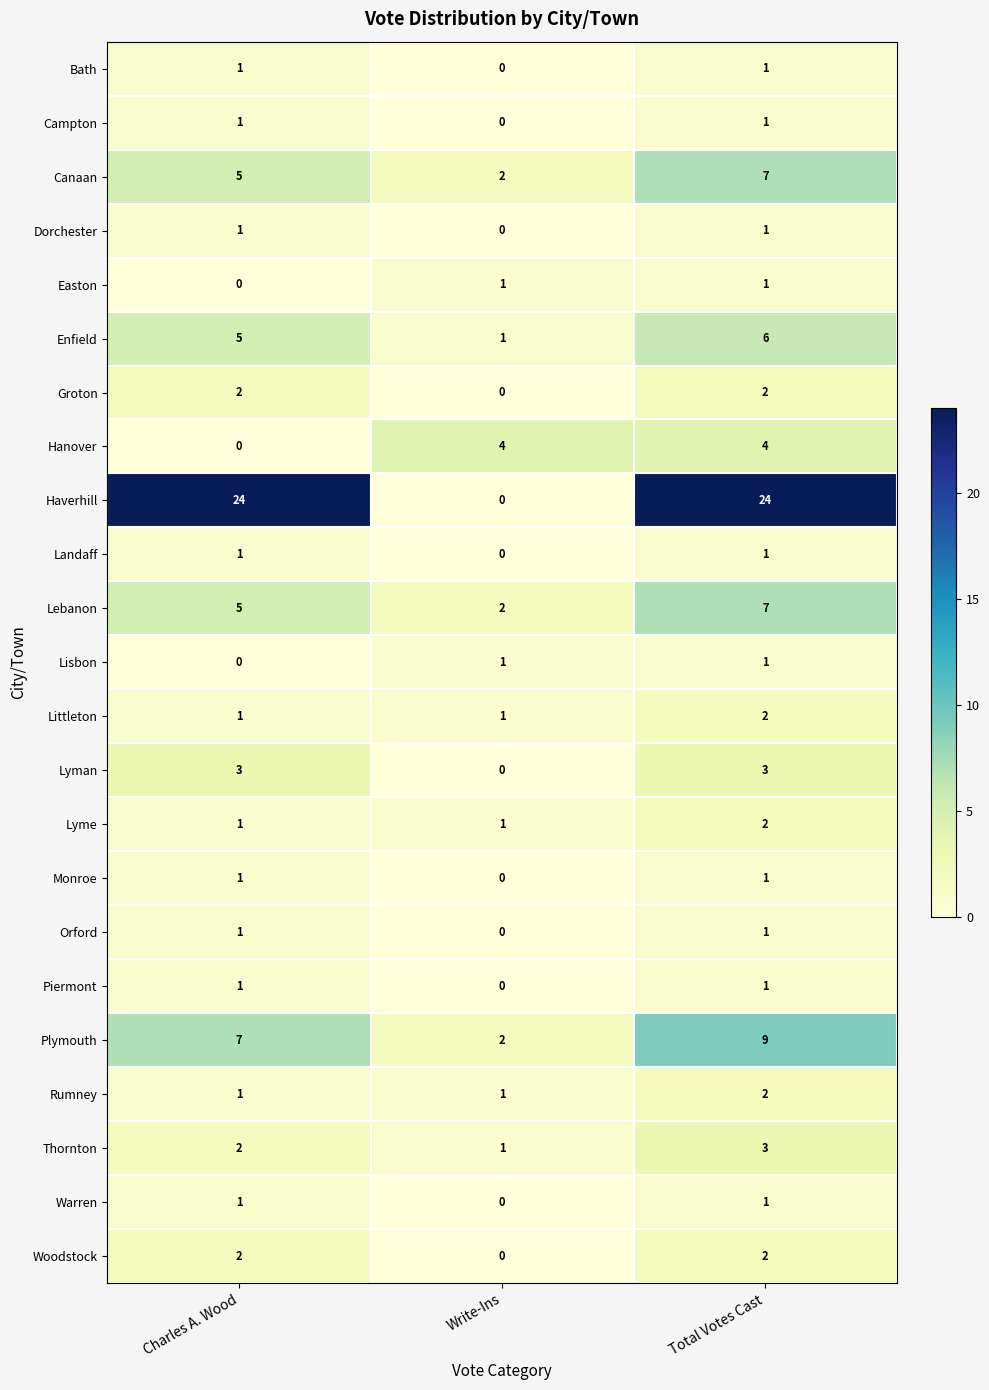

Which series has the largest range (max minus min)?

Haverhill